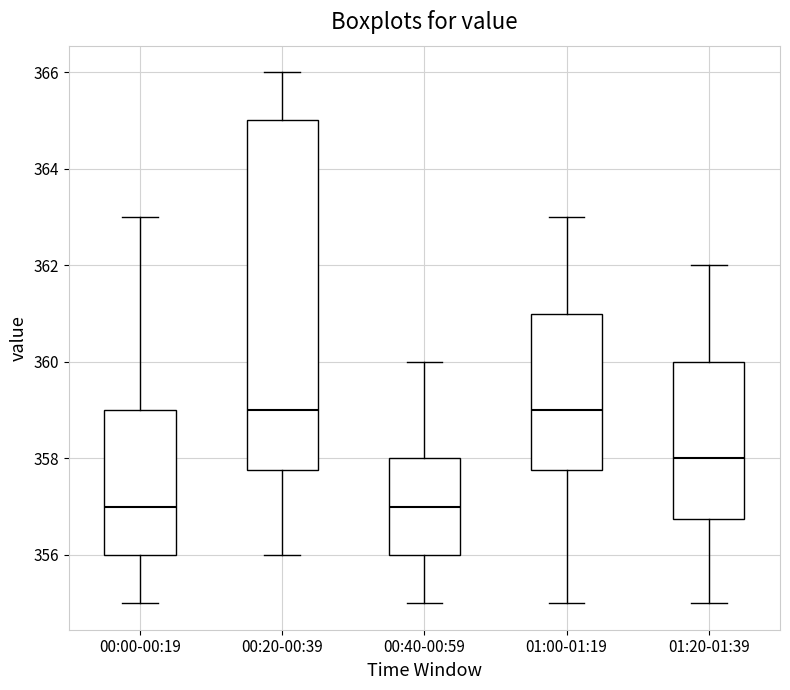

Comparing the boxes themselves (not the whiskers), which one is the tallest?

00:20-00:39